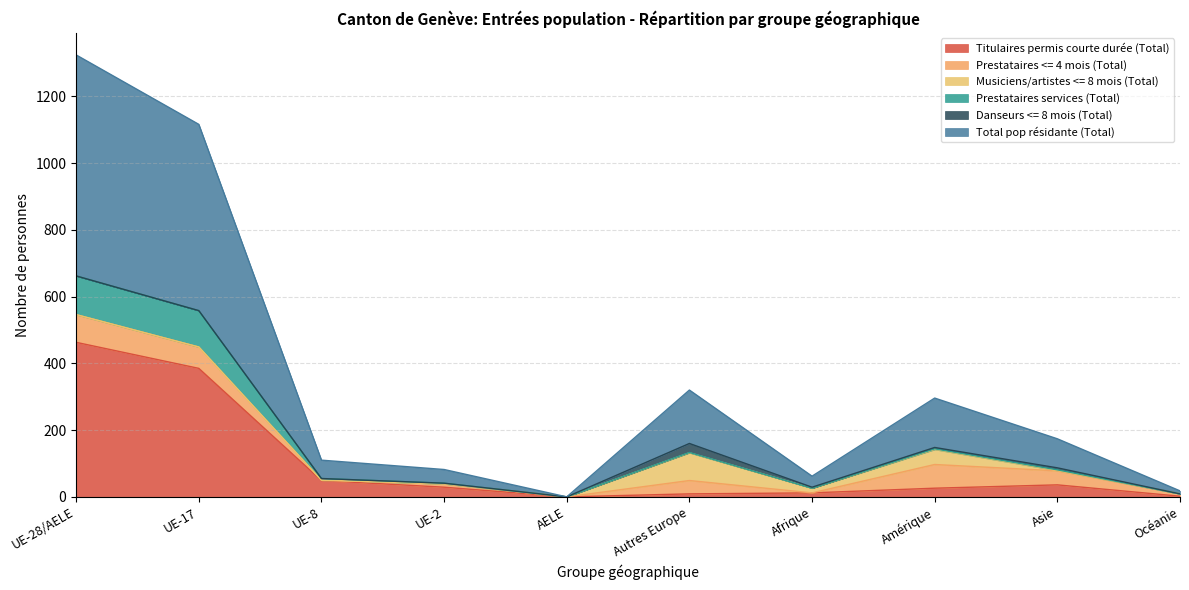

What is the highest value of the Titulaires permis courte durée (Total) series?

463